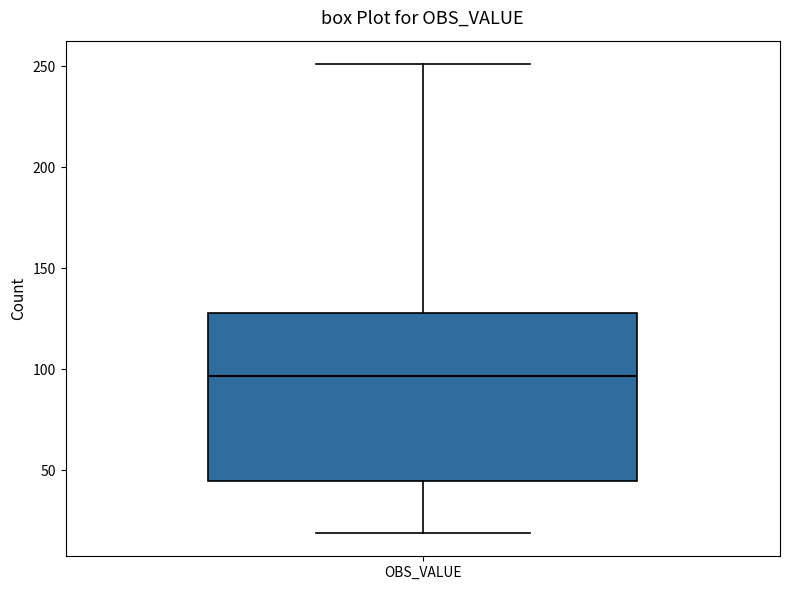

Read this box plot against the y-axis: the position of the median line, the range covered by the box, and the ends of both whiskers. The values are not printed on the chart, so give them approximately, as read against the axis.

median 95, box 45 to 130, whiskers 20 to 250